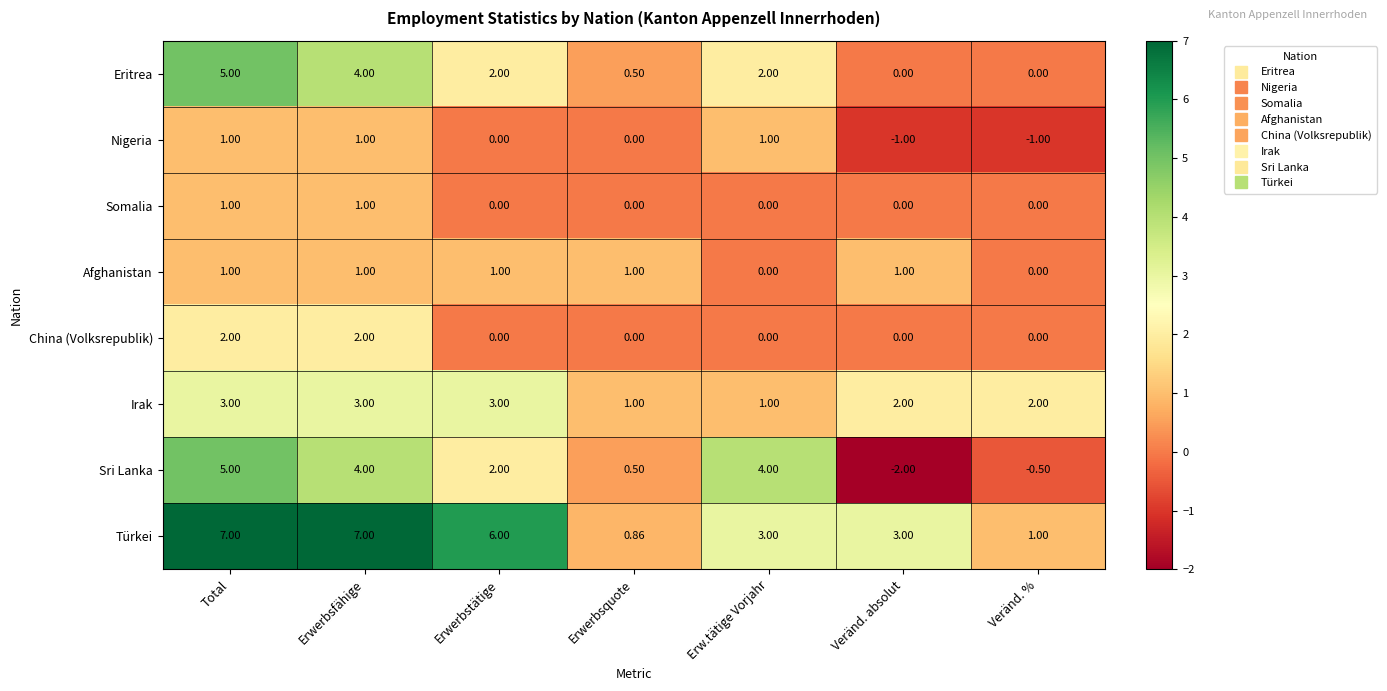

How many data points in Eritrea are less than 2?

3